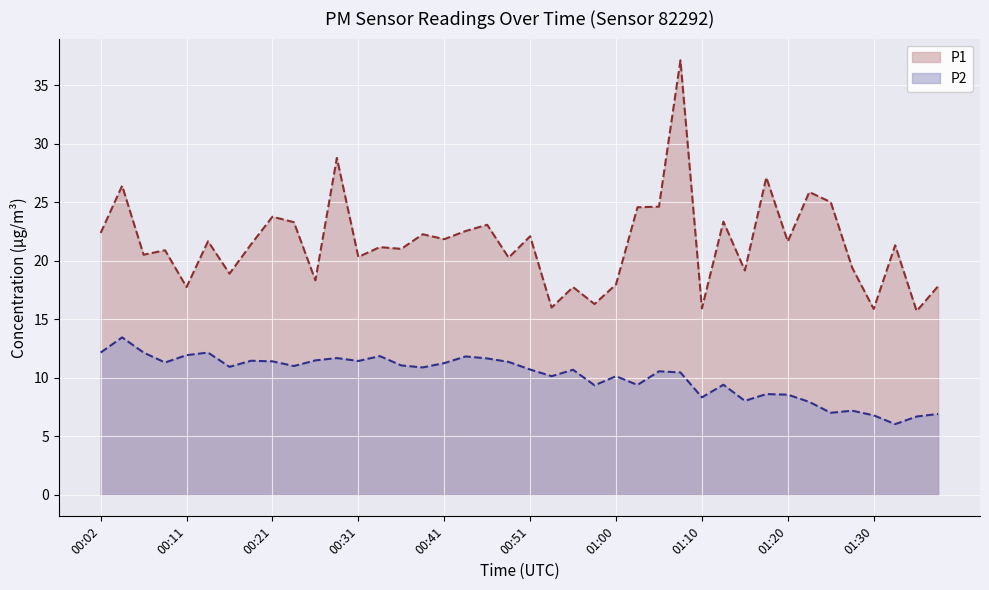

True or false: P2 and P1 intersect in this chart.

False